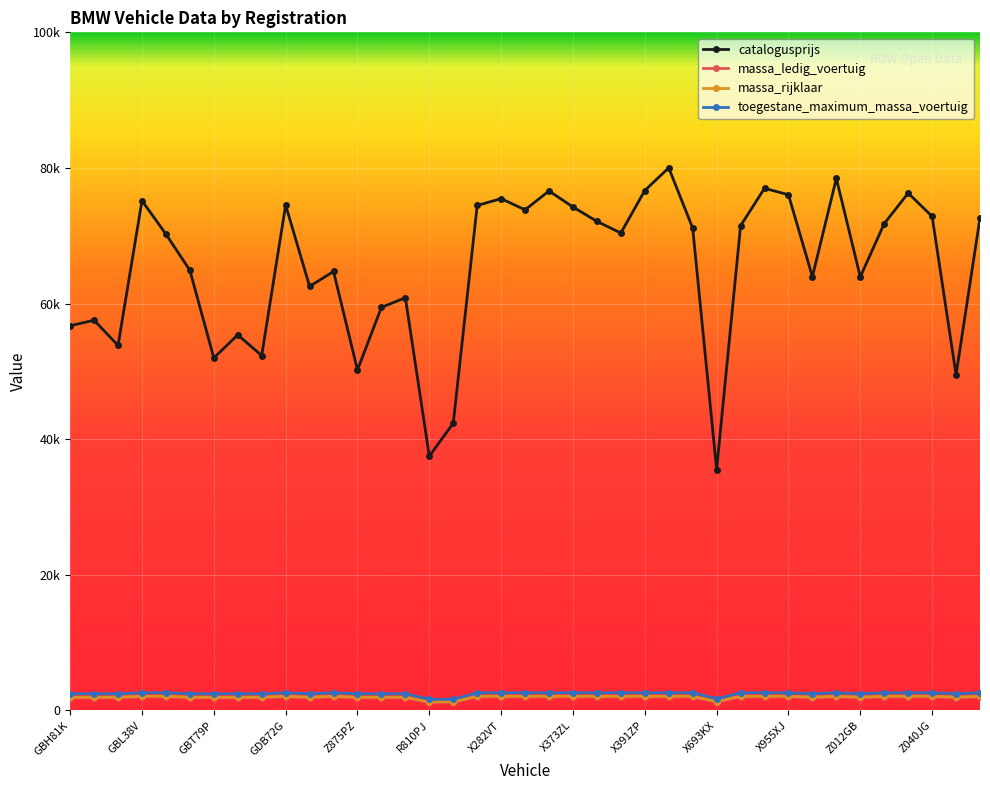

Which category has the highest value across all series?

X417ZP